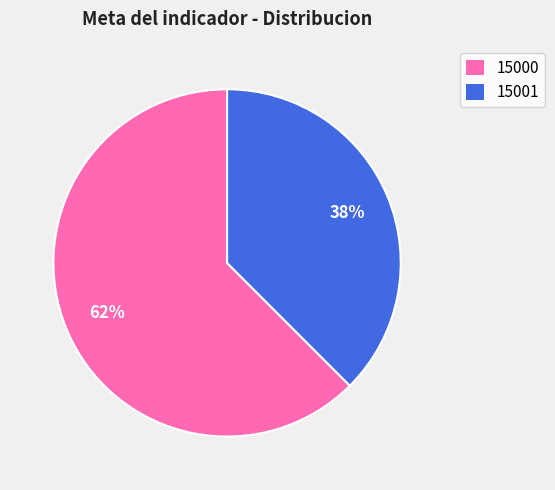

Is there any slice that represents more than half of the pie?

Yes